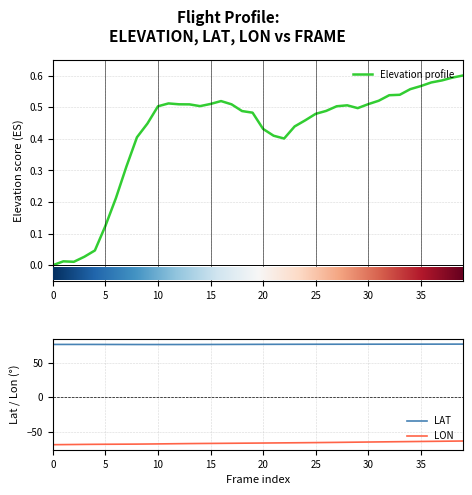

What is the value of the ELEVATION point at the 10th from the left?

0.4